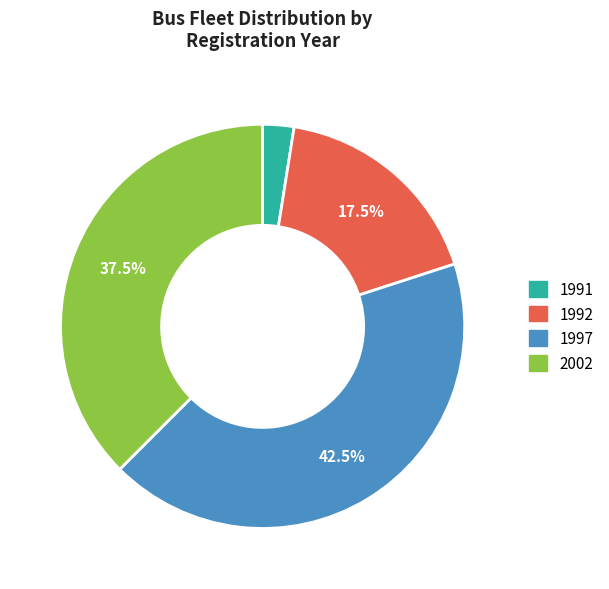

Rank the categories by value from highest to lowest.

1997, 2002, 1992, 1991